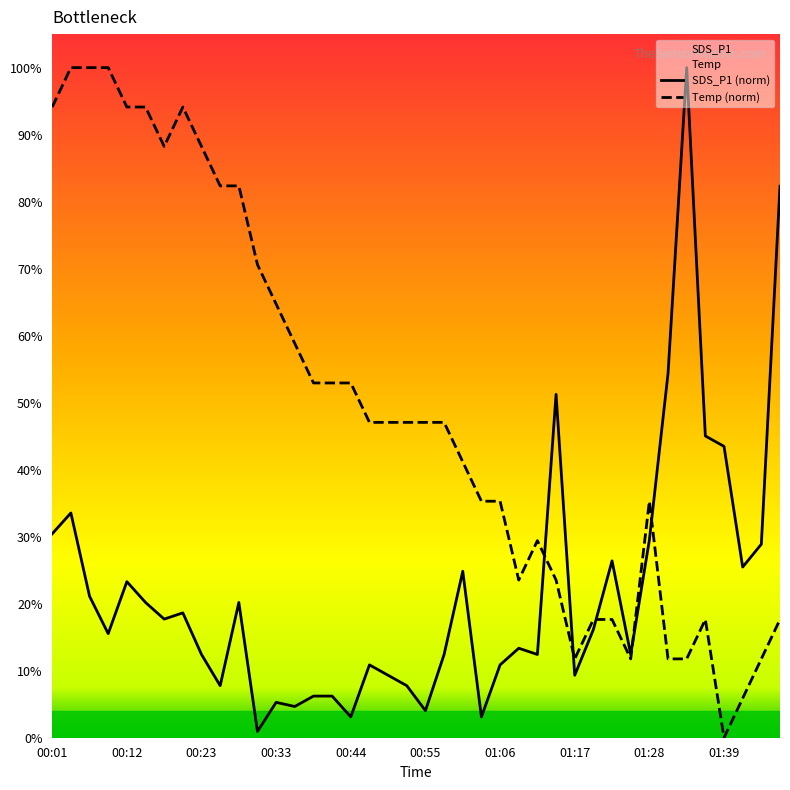

What are all the series names shown in the legend?

SDS_P1 (norm), Temp (norm)